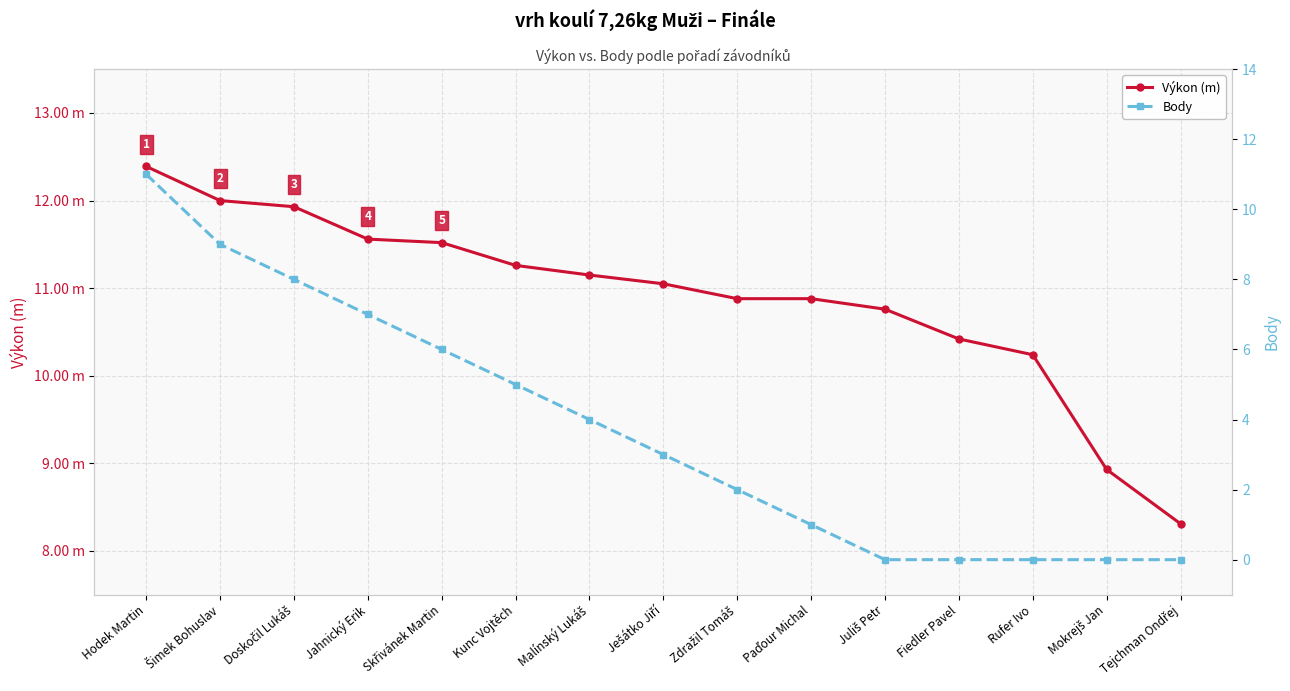

Count the number of categories in the chart.

15